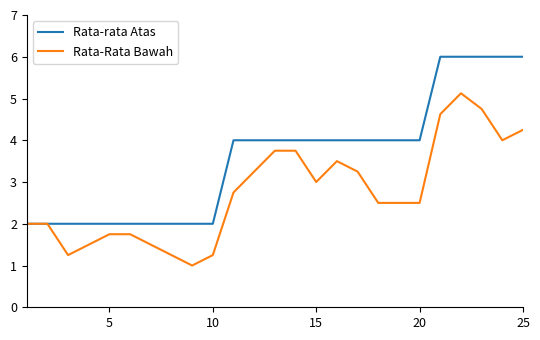

Count the number of categories in the chart.

25